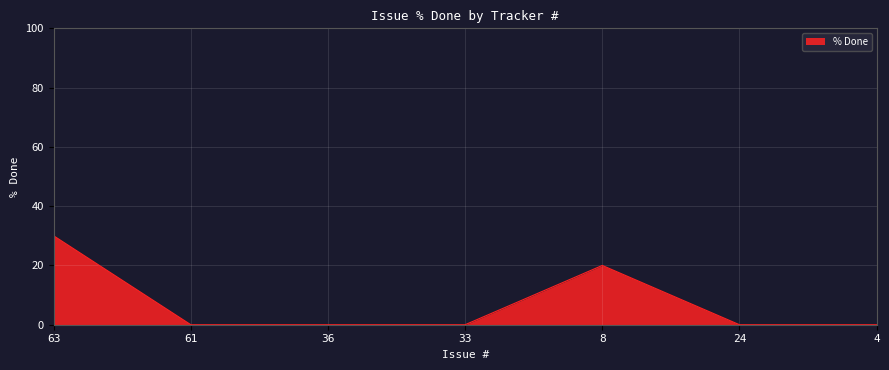

True or false: there are more than 2 points higher than both neighbors.

False